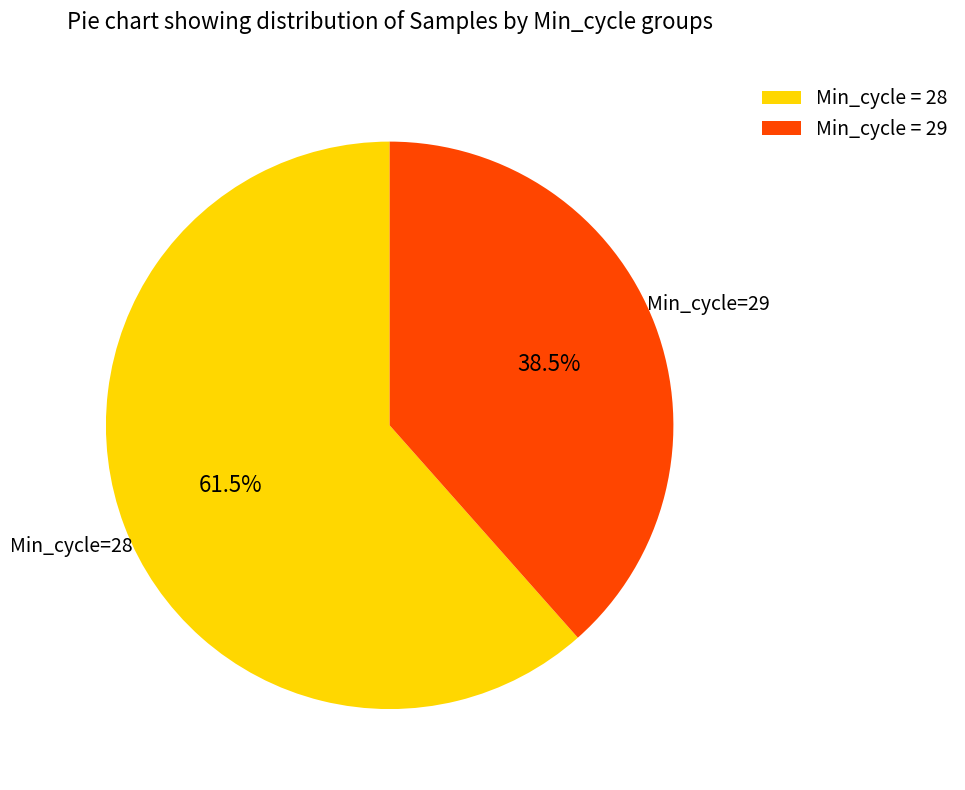

What portion of the pie excludes Min_cycle = 28?

38.5%